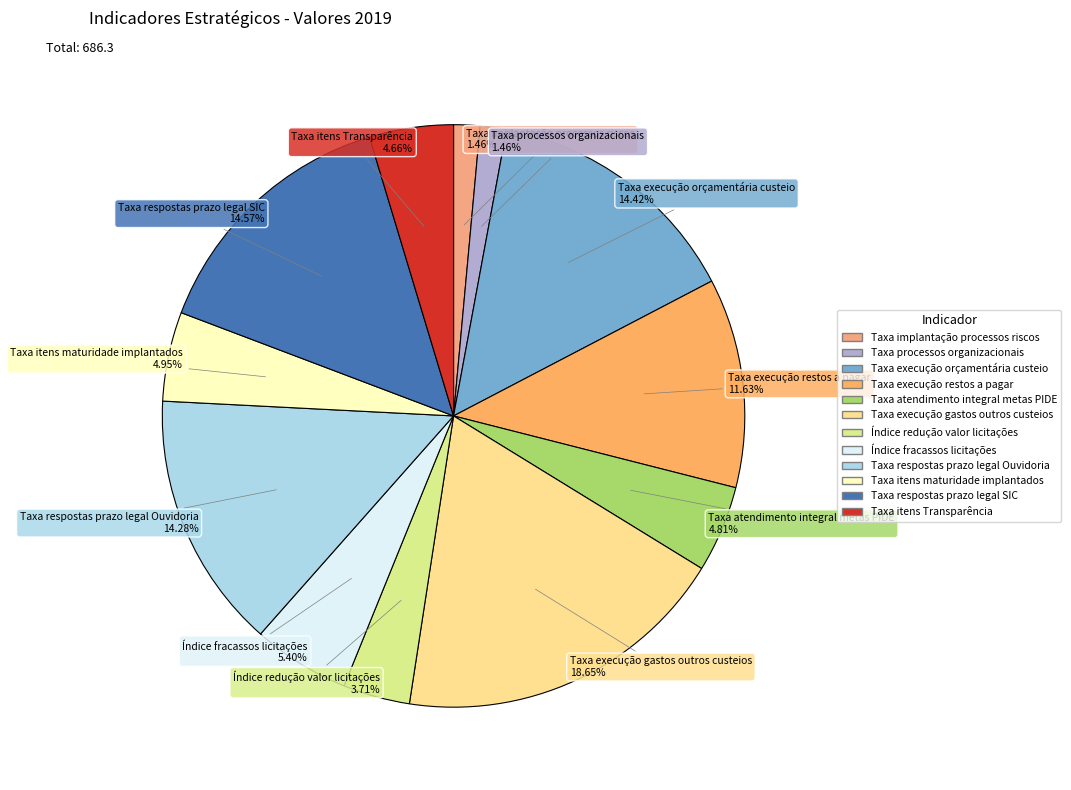

Rank the categories by value from highest to lowest.

Taxa de execução de gastos com outros custeios, Taxa de respostas dentro do prazo legal (SIC), Taxa de execução orçamentária de custeio, Taxa de respostas dentro do prazo legal (Ouvidoria), Taxa de execução de restos a pagar de despesas, Índice de fracassos em licitações, Taxa de itens de maturidade implantados, Taxa de atendimento integral de metas do PIDE, Taxa de itens implantados para Transparência, Índice médio de redução de valor nos processos licitatórios, Taxa de implantação de processos gerenciais de riscos implantados, Taxa de processos organizacionais mapeados